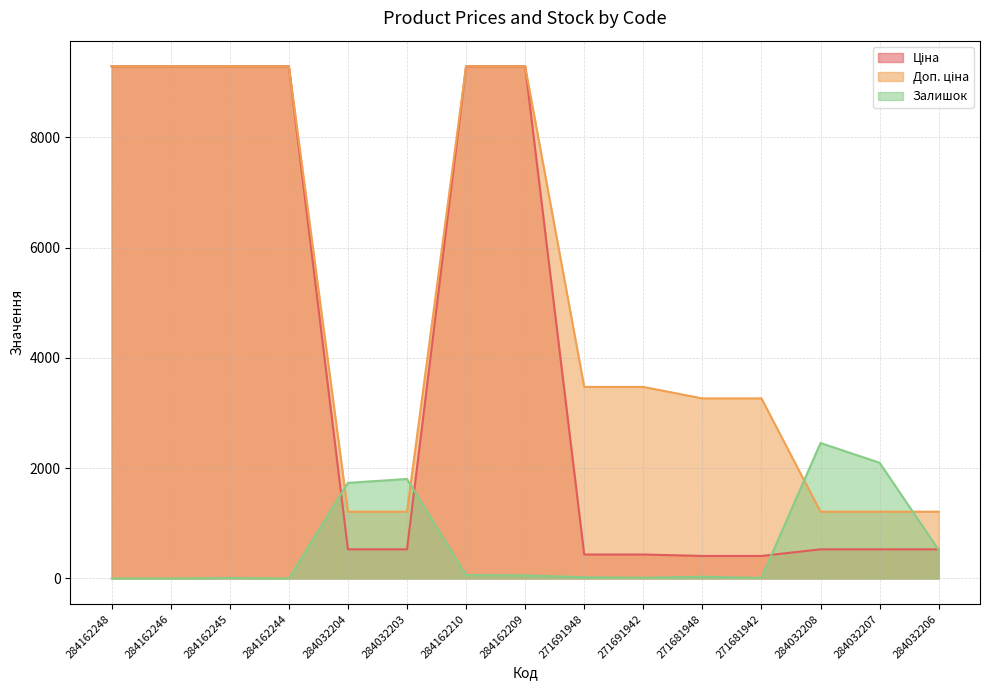

Rank the categories by Ціна value from lowest to highest.

271681948, 271681942, 271691948, 271691942, 284032204, 284032203, 284032208, 284032207, 284032206, 284162248, 284162246, 284162245, 284162244, 284162210, 284162209